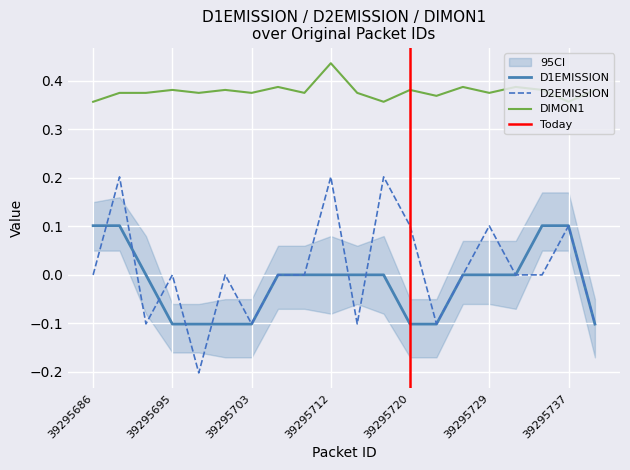

Rank the series by their maximum value, from lowest to highest.

D1EMISSION, D2EMISSION, DIMON1